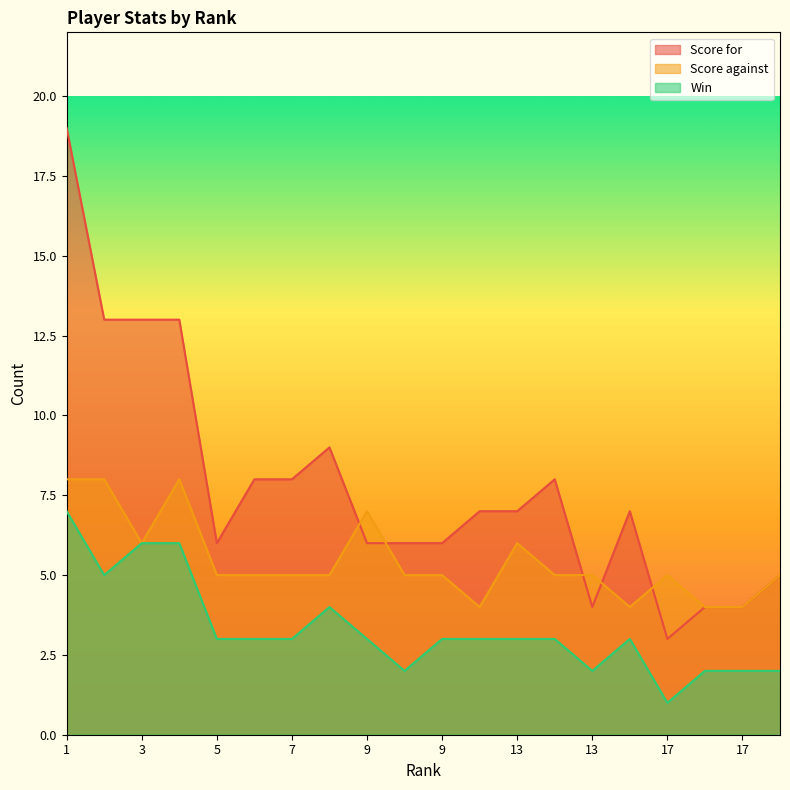

How many interior local peaks does the Win series have?

2